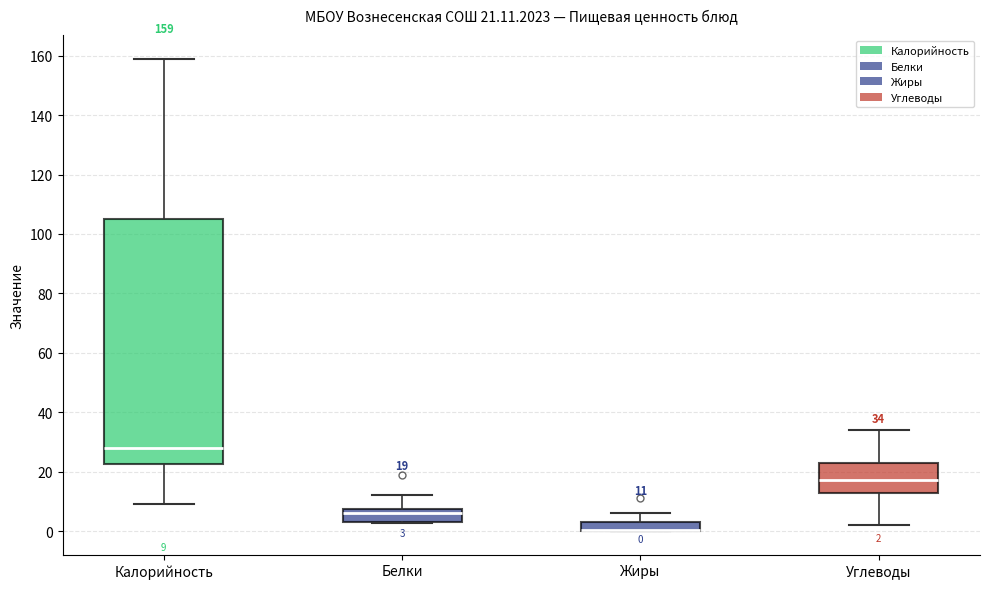

Which box is the tallest, from its lower edge to its upper edge?

Калорийность